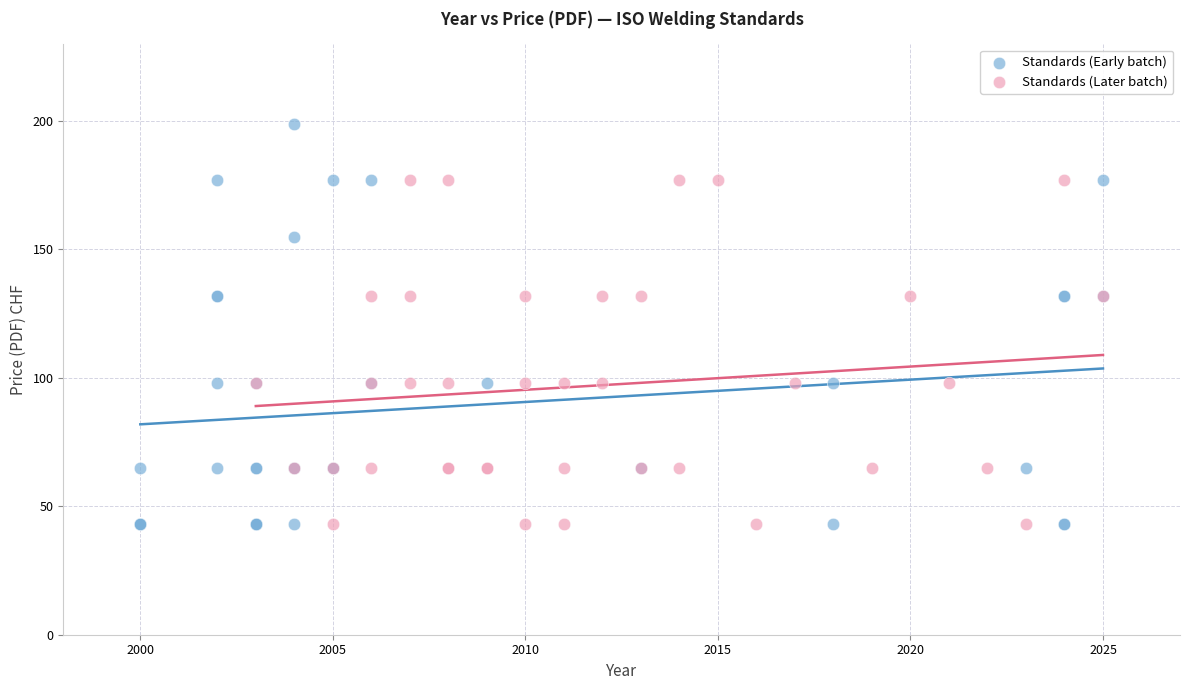

Which series has the widest spread of Y values?

Standards (Early batch)